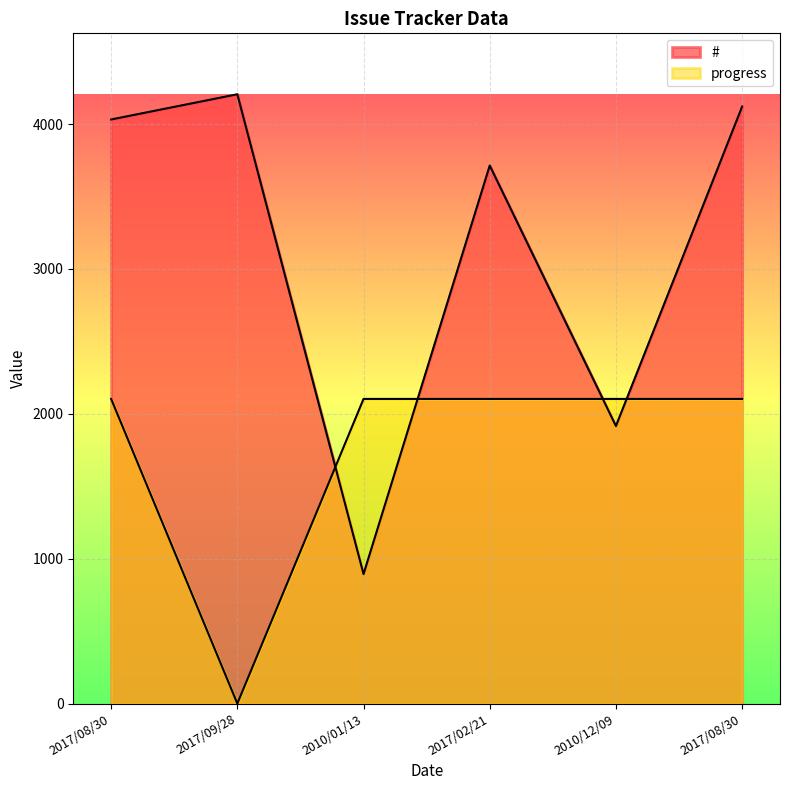

Is it true that # equals 4121 at 2017/08/30?

True